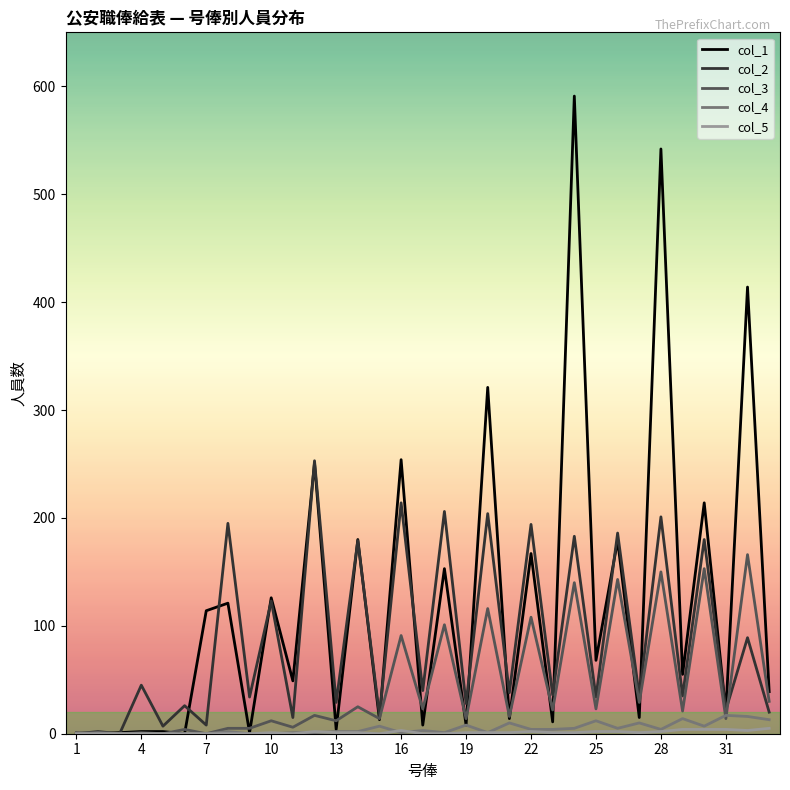

Which series has the largest total across all categories?

col_1